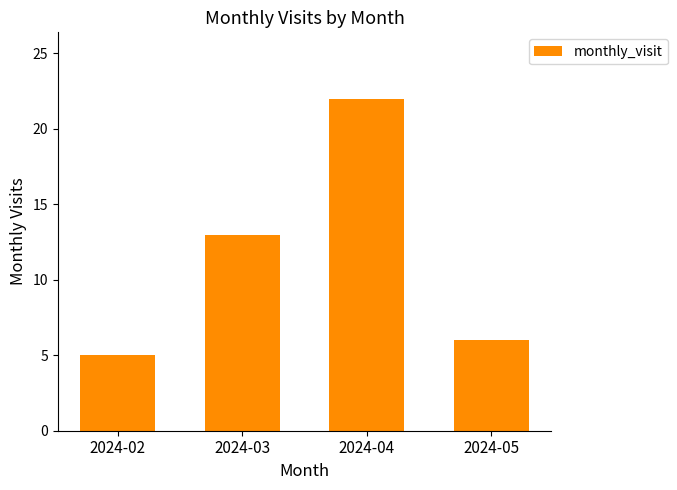

Which has a higher value, 2024-02 or 2024-05?

2024-05